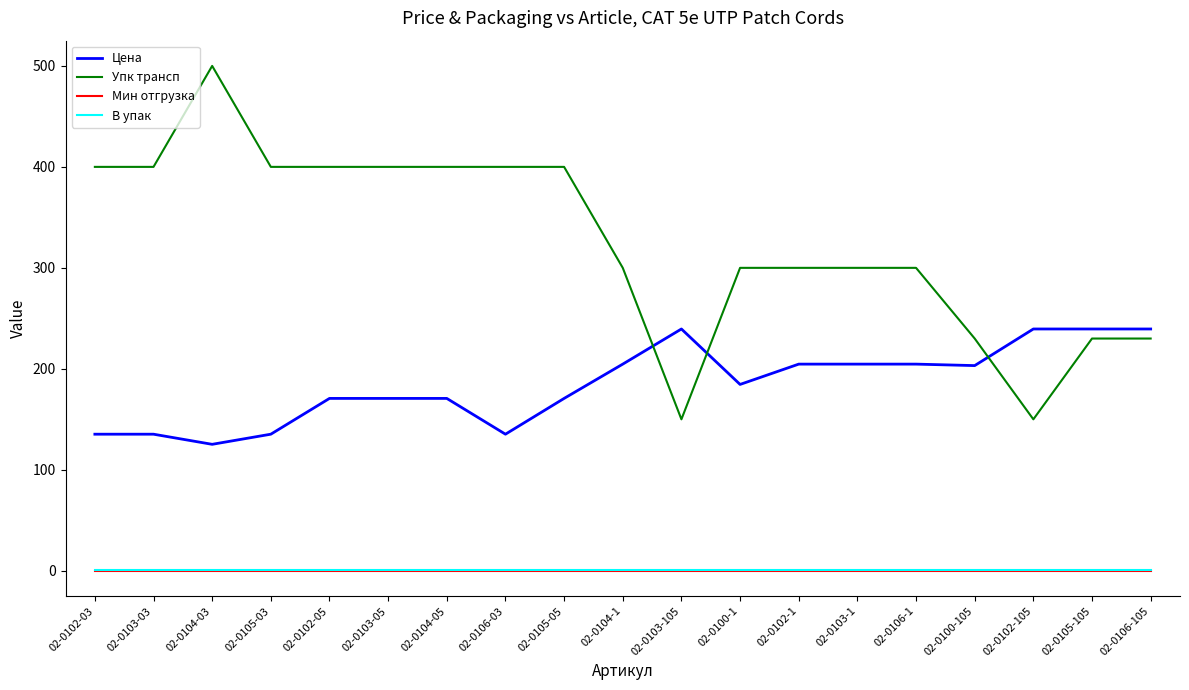

Is the value of В упак at 02-0103-1 greater than the value of Упк трансп at 02-0103-03?

No